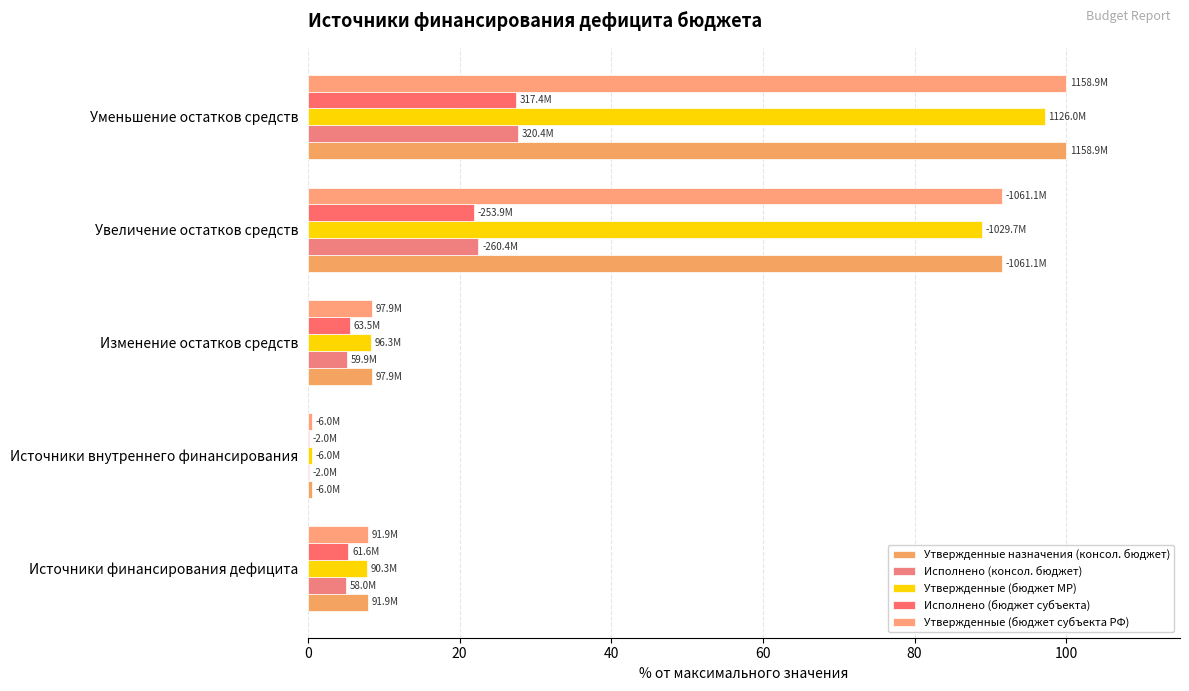

How many categories are shown in the chart?

5